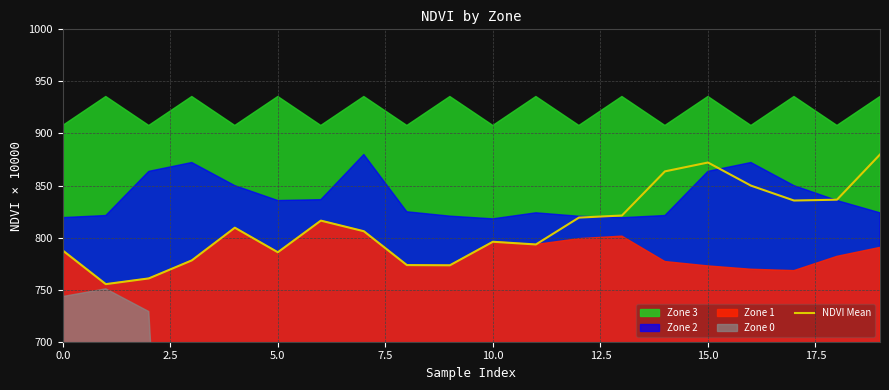

What is the sum of all values?

16213.8